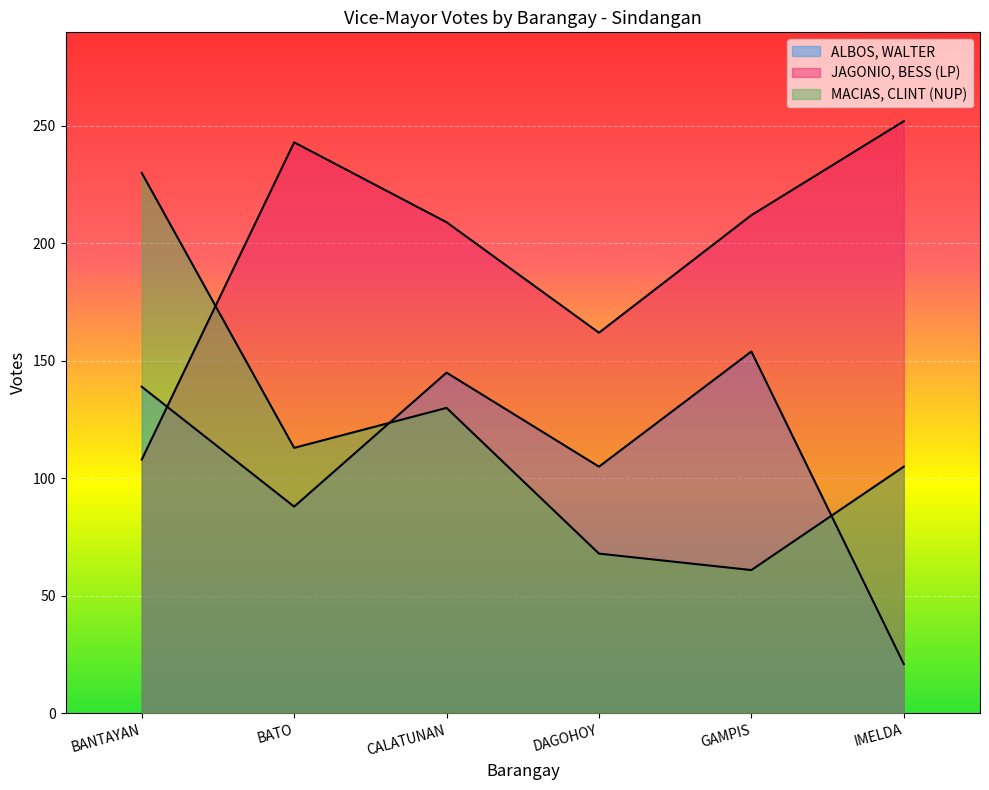

Where does the MACIAS, CLINT (NUP) series first go above 113?

BANTAYAN